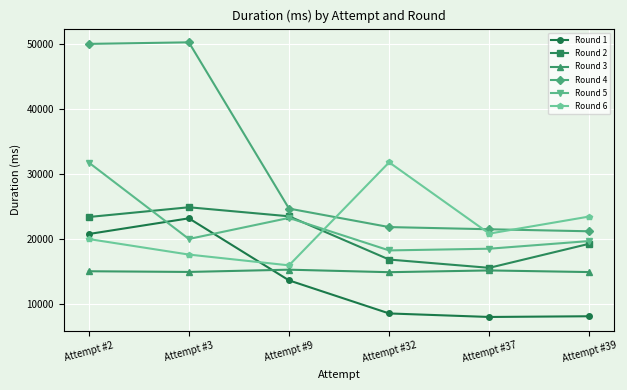

At which category is the sum across all series the highest?

Attempt #2